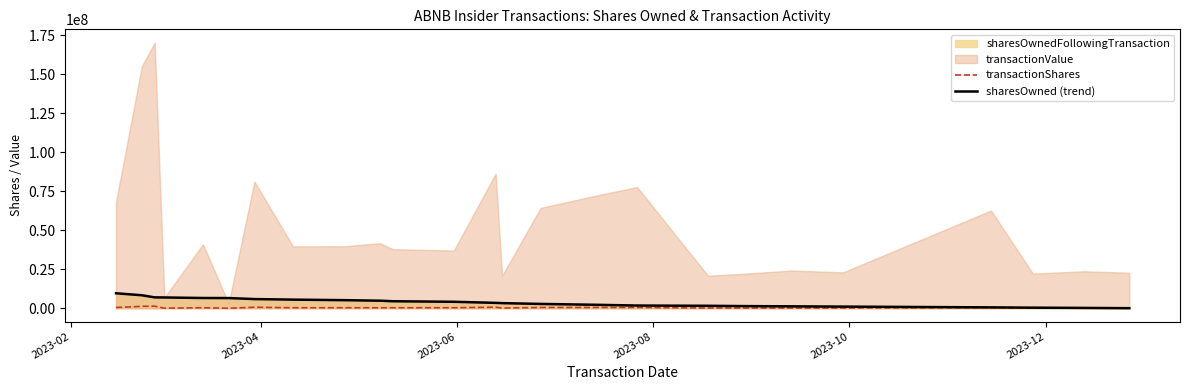

True or false: transactionShares and sharesOwned (trend) intersect in this chart.

True